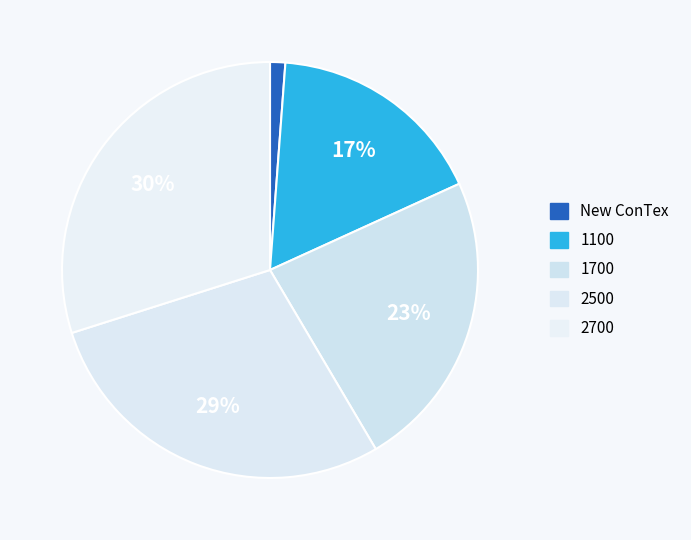

How many segments does this pie chart have?

5